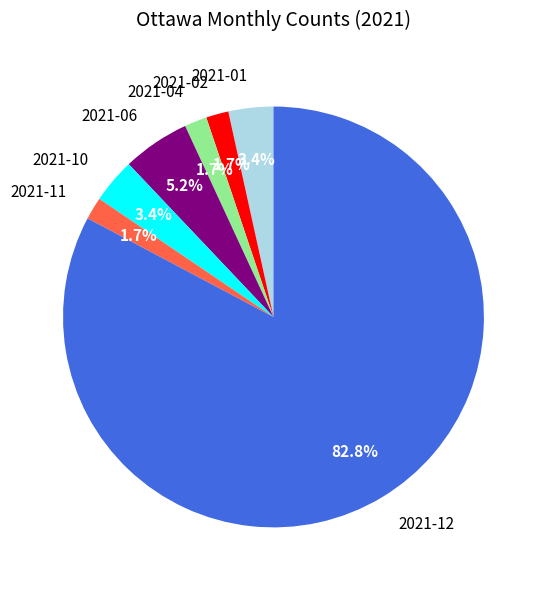

What portion of the pie excludes 2021-10?

96.6%